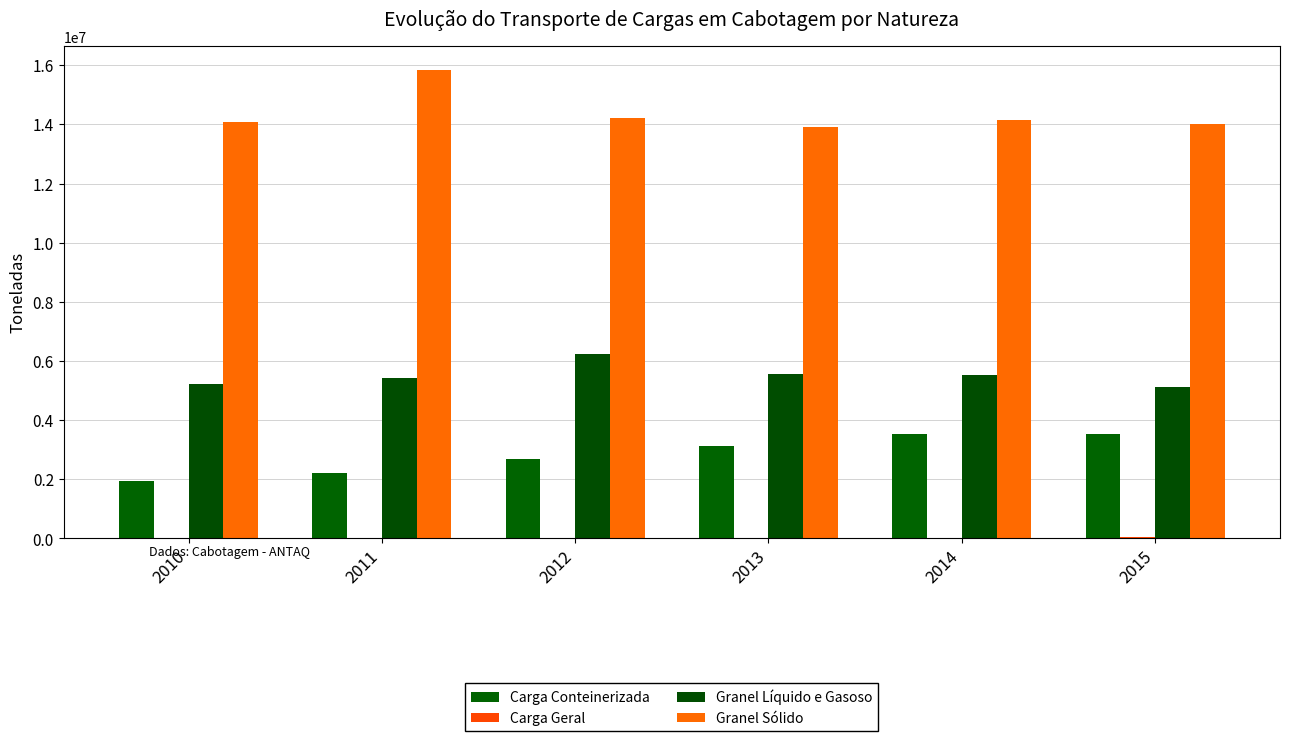

What is the average value of the Carga Conteinerizada series?

2839651.7